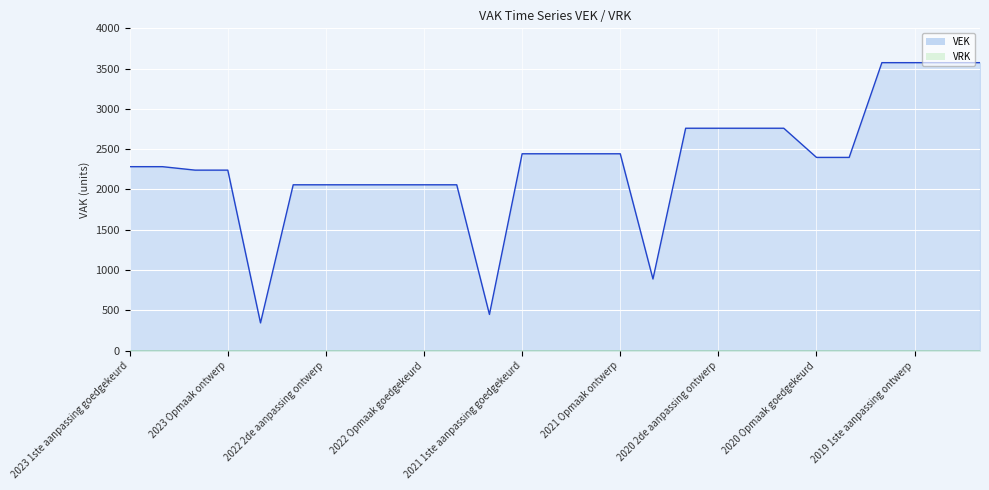

Reading left to right, extract all data points from this chart.

2023 1ste aanpassing goedgekeurd=2283	2023 1ste aanpassing ontwerp=2283	2023 Opmaak goedgekeurd=2240	2023 Opmaak ontwerp=2240	2022 uitvoering=344	2022 2de aanpassing goedgekeurd=2058	2022 2de aanpassing ontwerp=2058	2022 1ste aanpassing goedgekeurd=2058	2022 1ste aanpassing ontwerp=2058	2022 Opmaak goedgekeurd=2058	2022 Opmaak ontwerp=2058	2021 uitvoering=449	2021 1ste aanpassing goedgekeurd=2443	2021 1ste aanpassing ontwerp=2443	2021 Opmaak goedgekeurd=2443	2021 Opmaak ontwerp=2443	2020 uitvoering=889	2020 2de aanpassing goedgekeurd=2760	2020 2de aanpassing ontwerp=2760	2020 1ste aanpassing goedgekeurd=2760	2020 1ste aanpassing ontwerp=2760	2020 Opmaak goedgekeurd=2398	2020 Opmaak ontwerp=2398	2019 1ste aanpassing goedgekeurd=3574	2019 1ste aanpassing ontwerp=3574	2019 opmaak goedgekeurd=3574	2019 opmaak ontwerp=3574